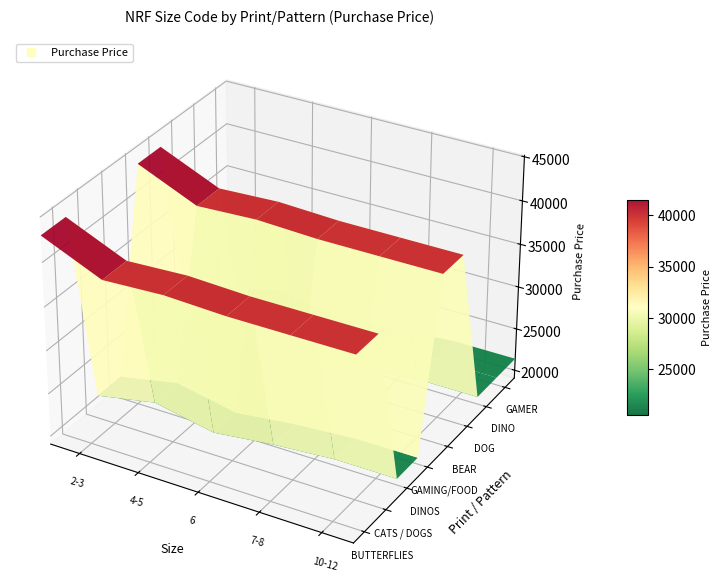

What is the difference between the GAMER values at 10-12 and 6?

1339